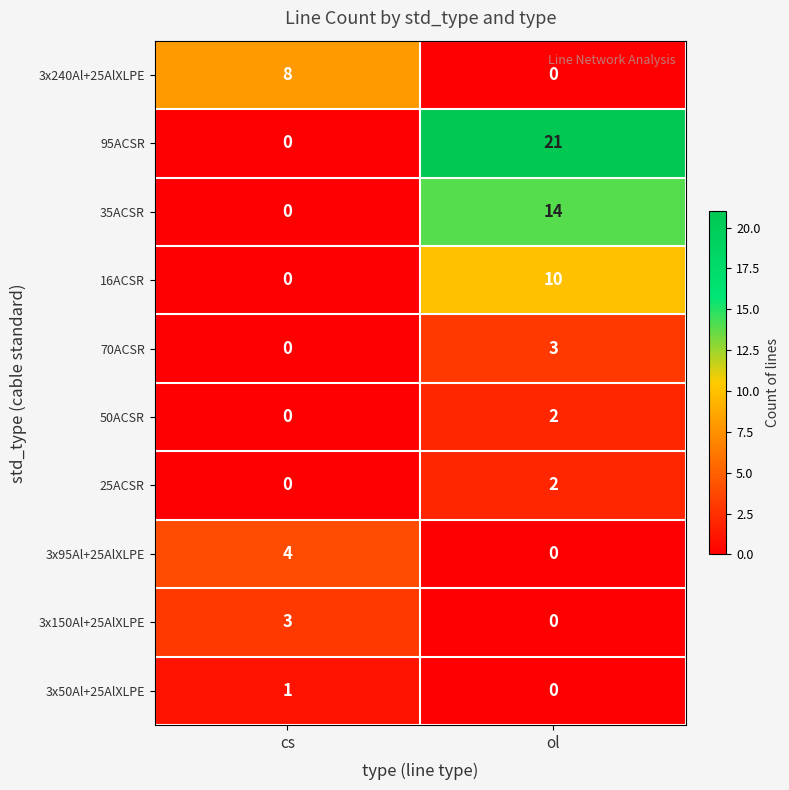

The 35ACSR series shows 14 at ol. True or false?

True